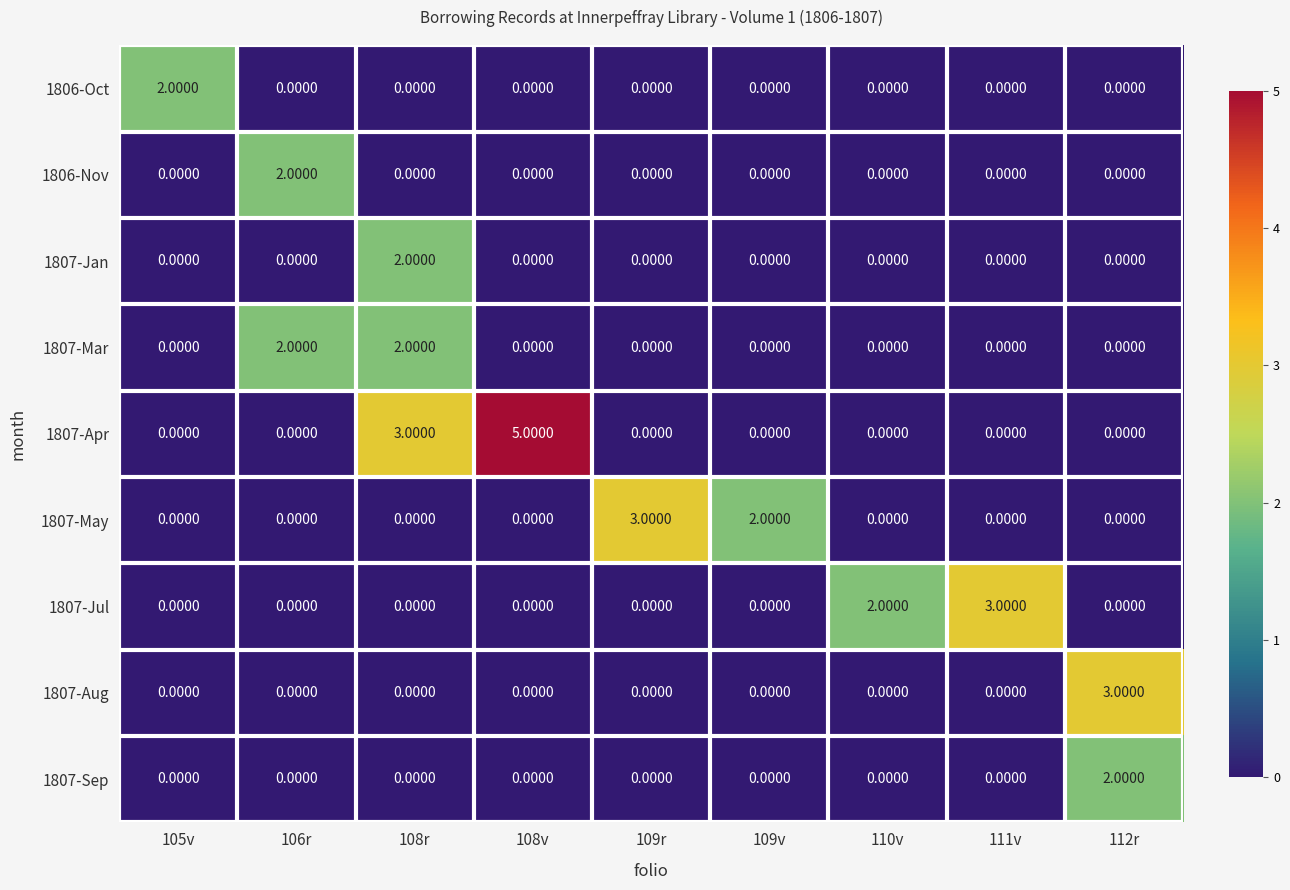

At how many categories does at least one series exceed 0?

9